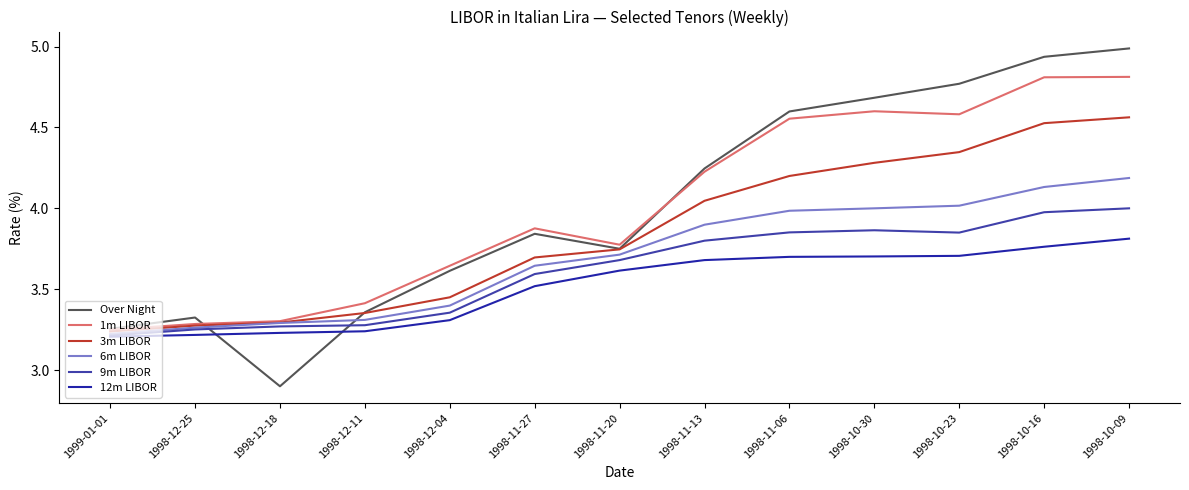

True or false: 12m LIBOR and 3m LIBOR intersect in this chart.

False